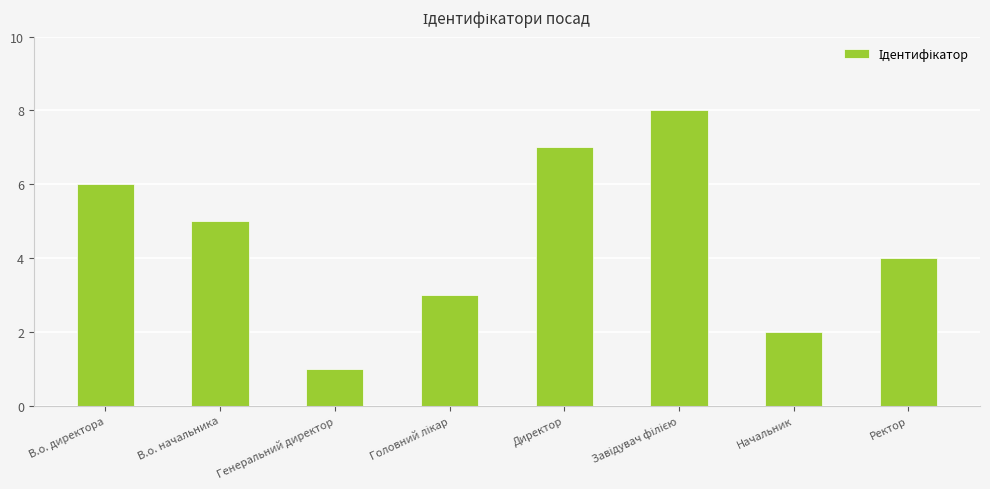

What is the label of the 6th bar from the right?

Генеральний директор